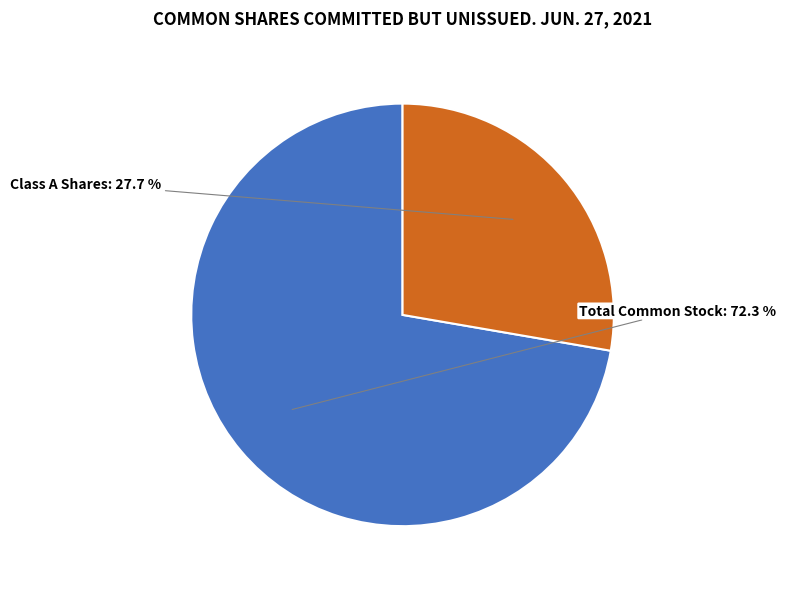

Is there any slice that represents more than half of the pie?

Yes